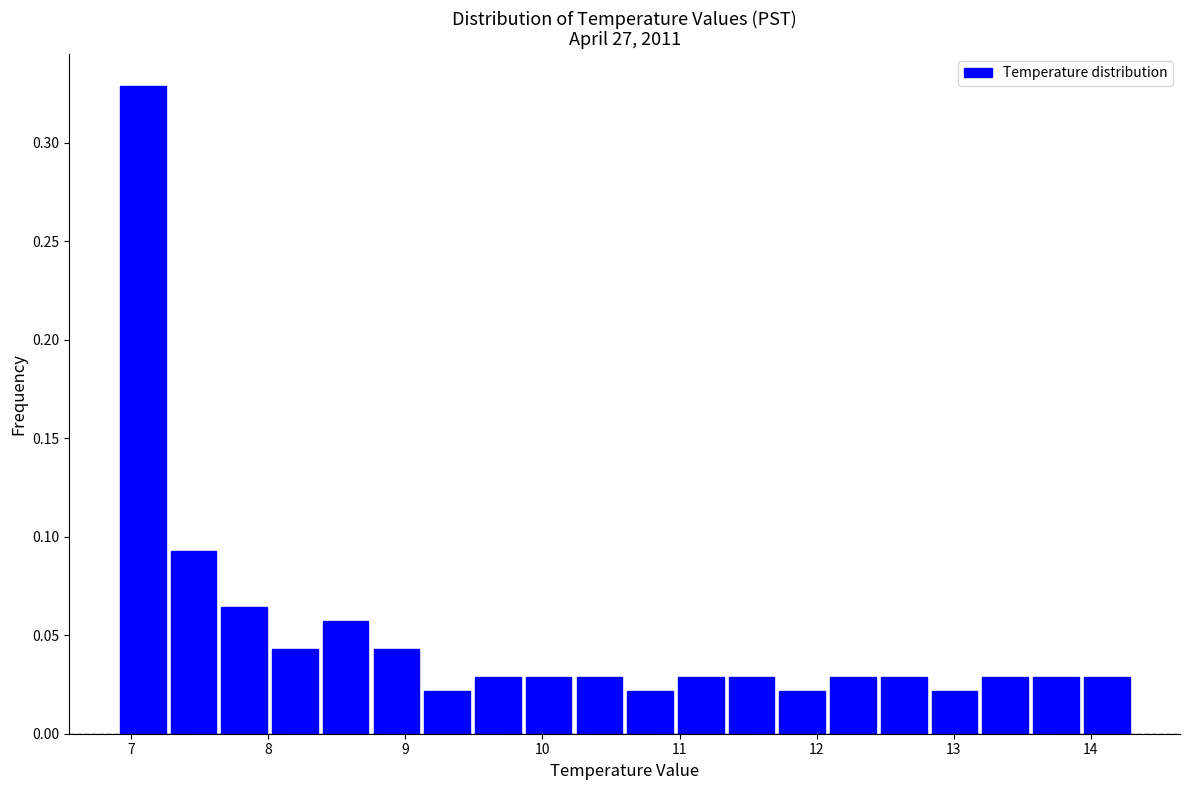

Read against the x-axis, roughly where is the centre of the tallest bar?

7.1